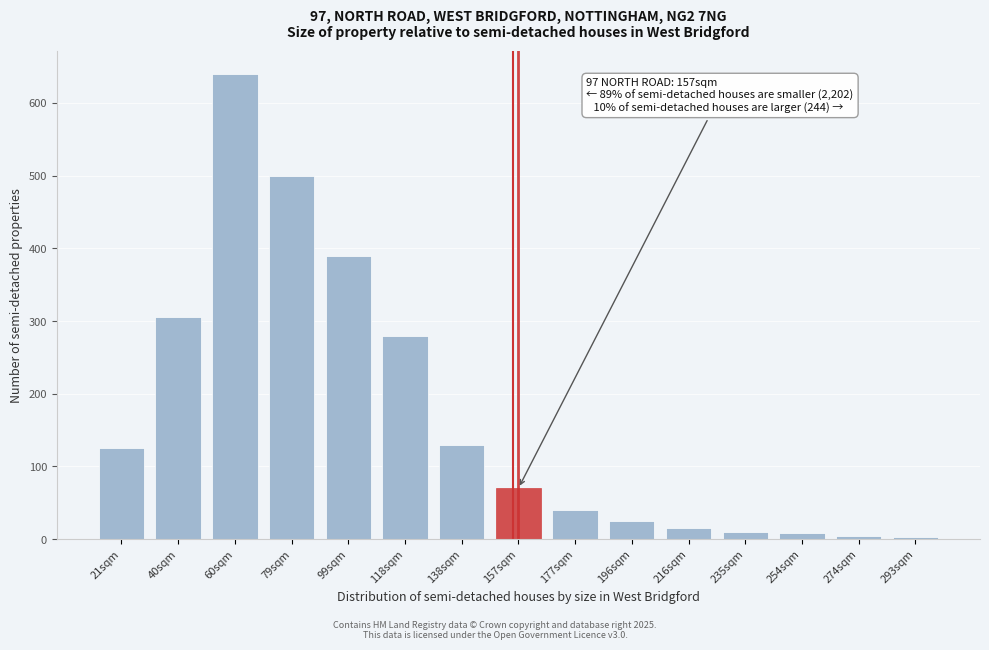

The value at 157sqm is 70. True or false?

True